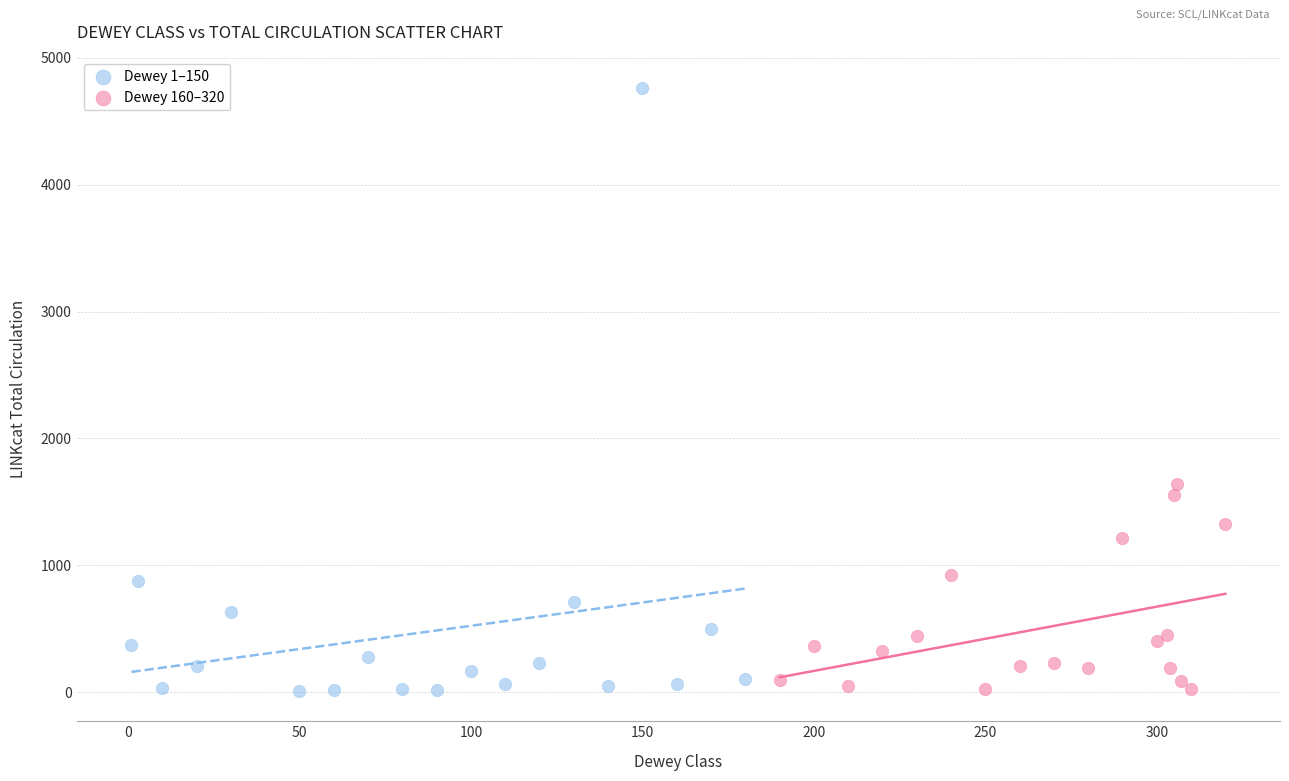

Which series contains the highest Y value?

Dewey 1–150